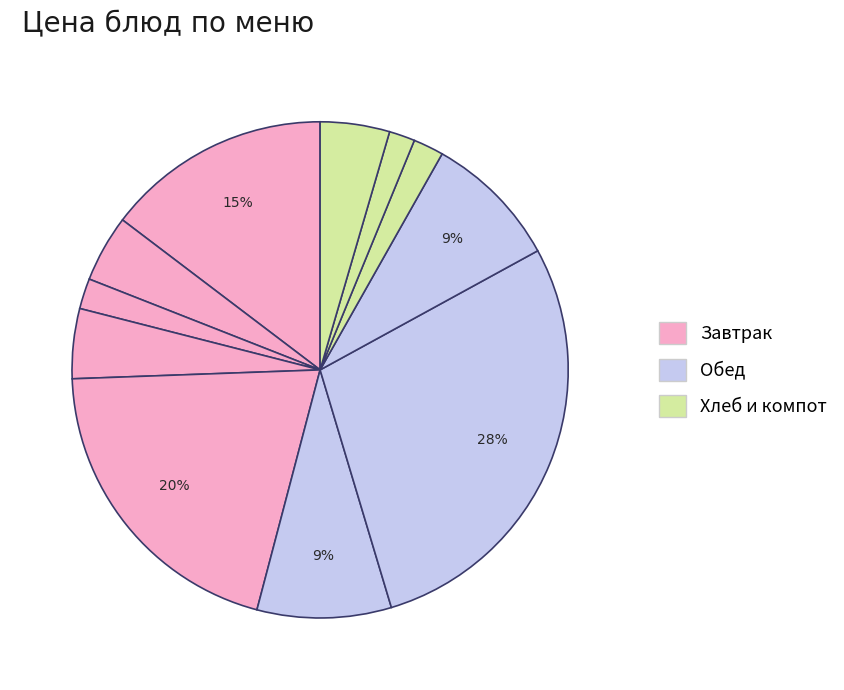

Count the number of slices in the pie.

11